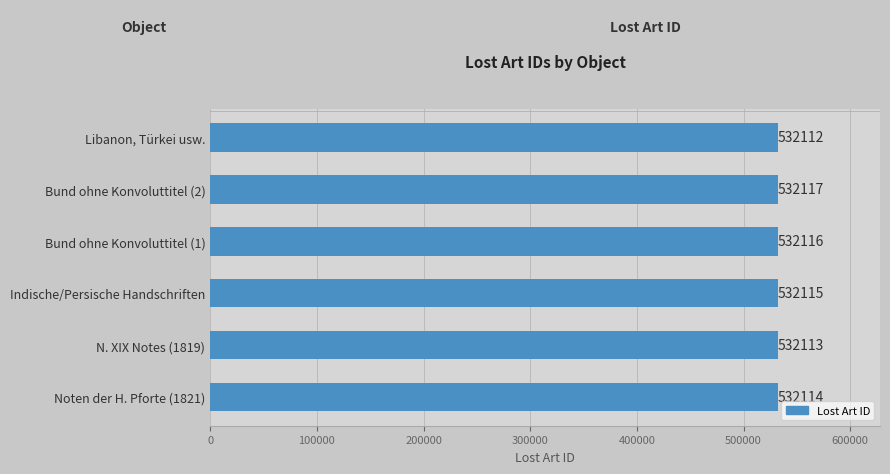

Reading top to bottom, what are all the values shown in this chart?

Libanon, Türkei usw.=532112	Bund ohne Konvoluttitel (2)=532117	Bund ohne Konvoluttitel (1)=532116	Indische/Persische Handschriften=532115	N. XIX Notes (1819)=532113	Noten der H. Pforte (1821)=532114